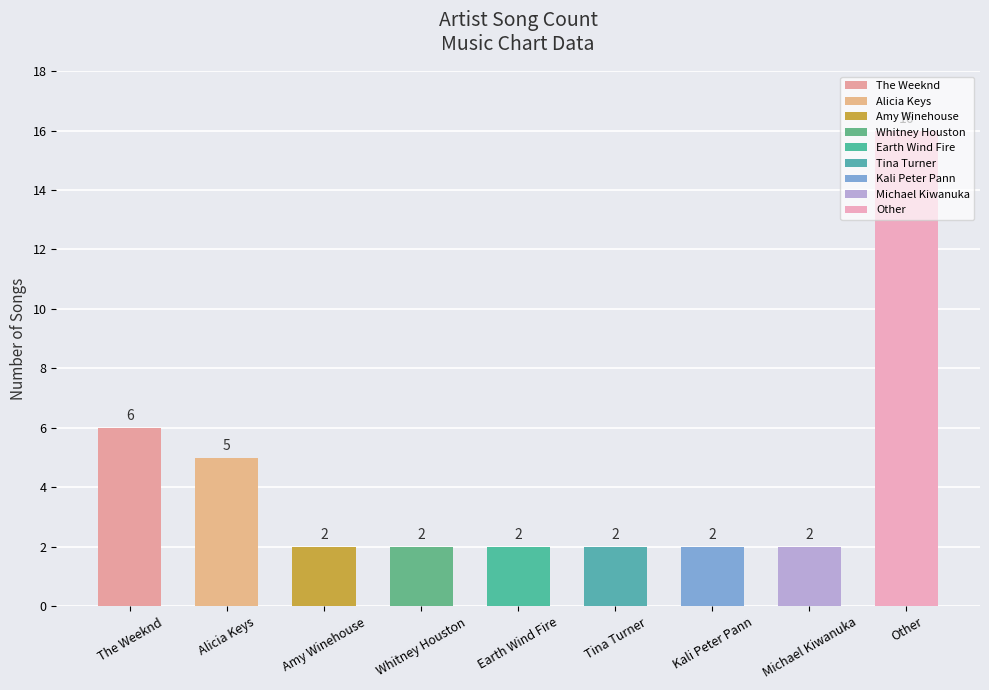

What is the ratio of the value at Michael Kiwanuka to the value at Kali Peter Pann?

1.0